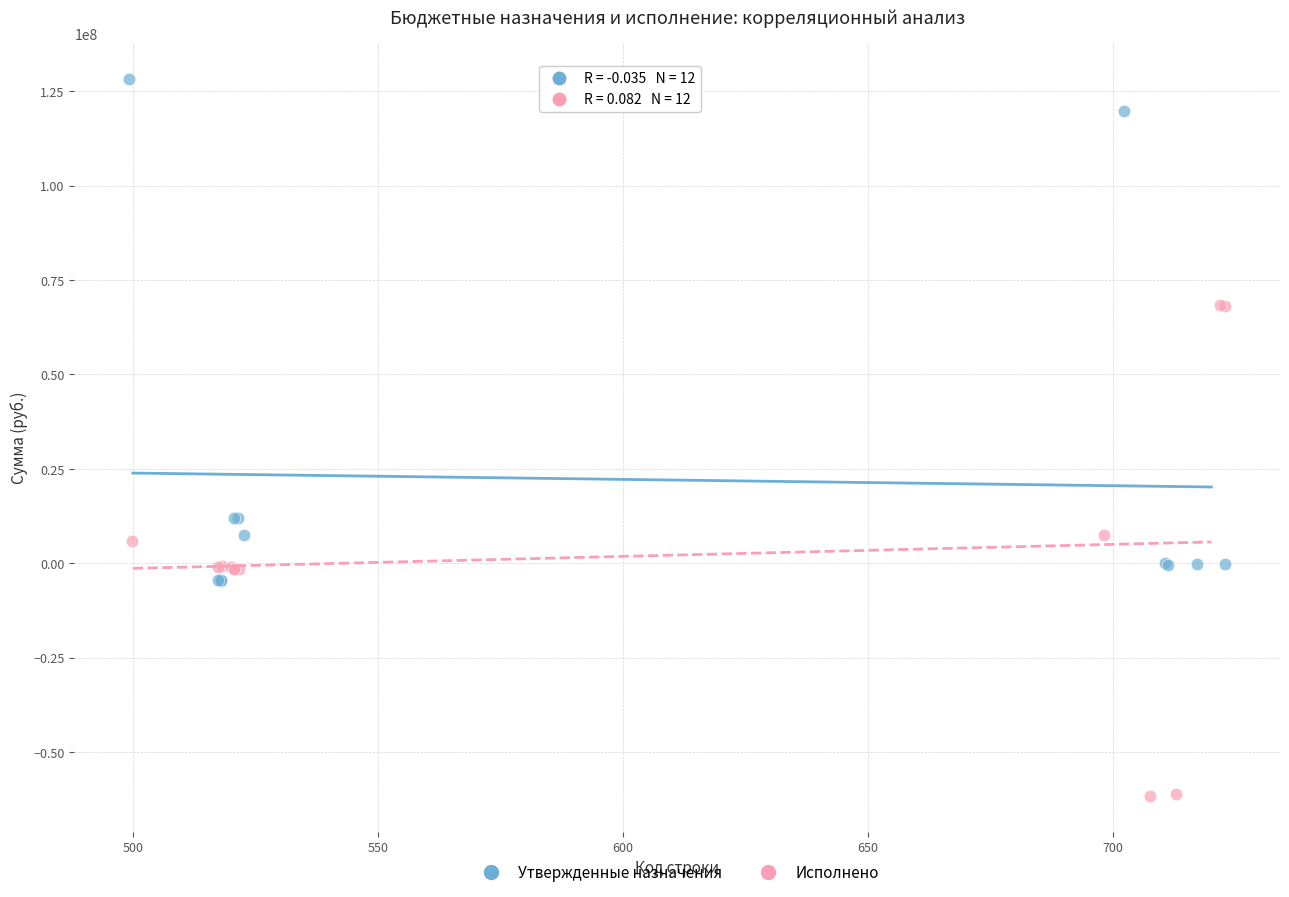

What are all the series names shown in the legend?

Утвержденные назначения, Исполнено